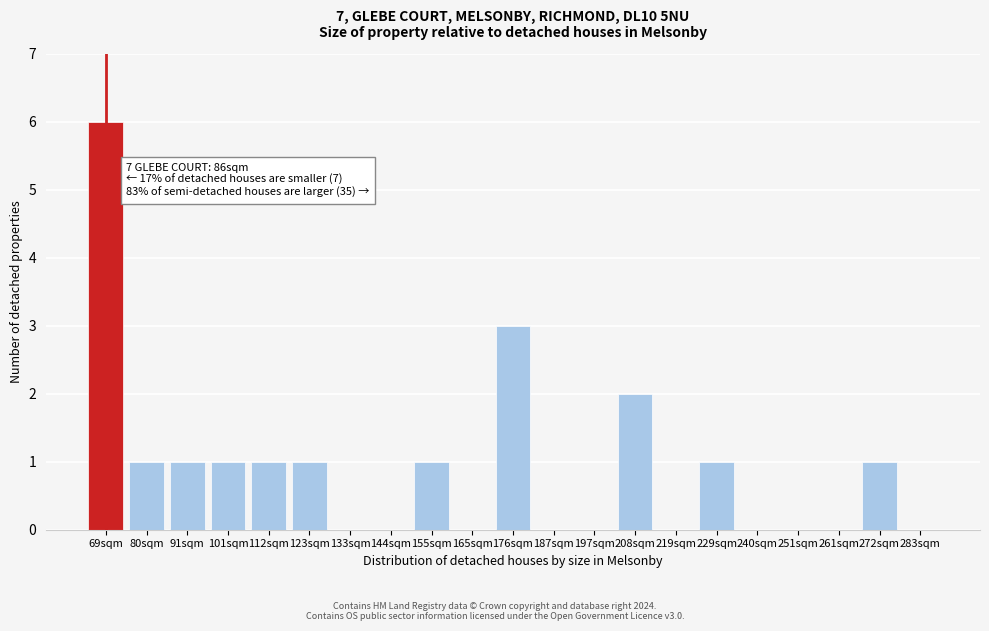

Reading left to right, list all the values displayed in this chart.

69sqm=6	80sqm=1	91sqm=1	101sqm=1	112sqm=1	123sqm=1	133sqm=0	144sqm=0	155sqm=1	165sqm=0	176sqm=3	187sqm=0	197sqm=0	208sqm=2	219sqm=0	229sqm=1	240sqm=0	251sqm=0	261sqm=0	272sqm=1	283sqm=0